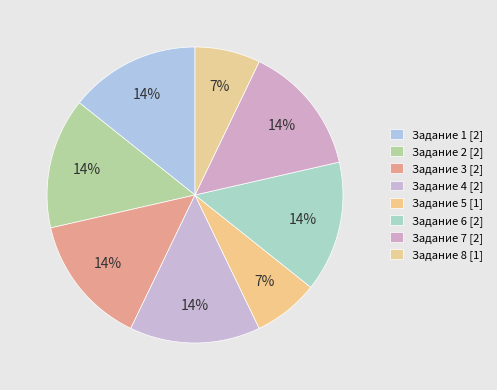

Which category has the biggest portion of the pie?

Задание 1